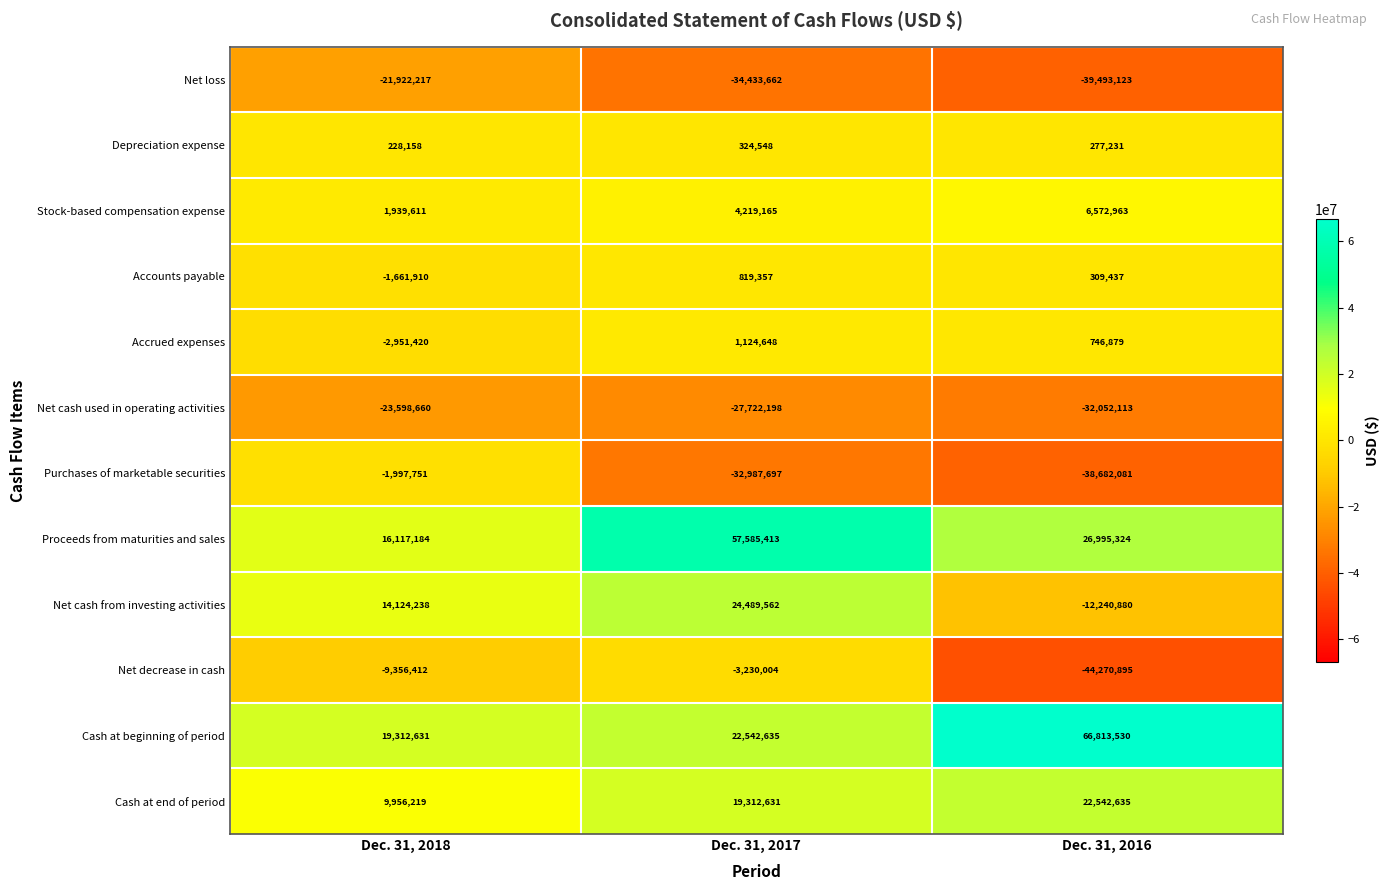

What is the difference between the maximum and minimum values in the Net cash used in operating activities series?

8453453